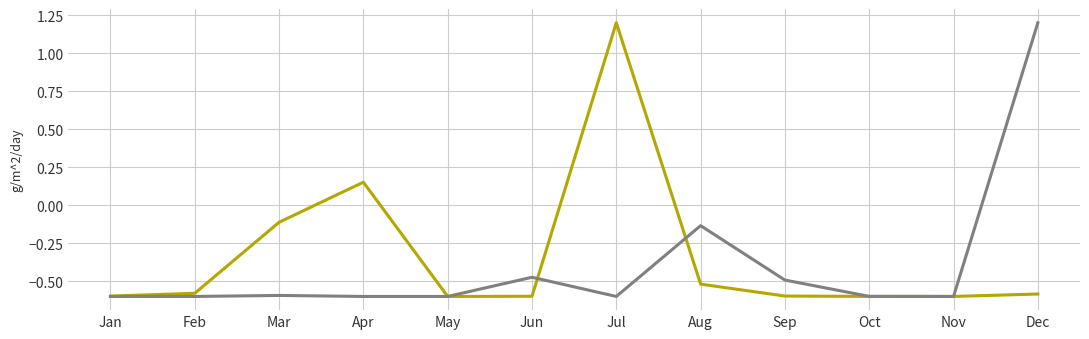

What is the greatest value displayed?

1.2